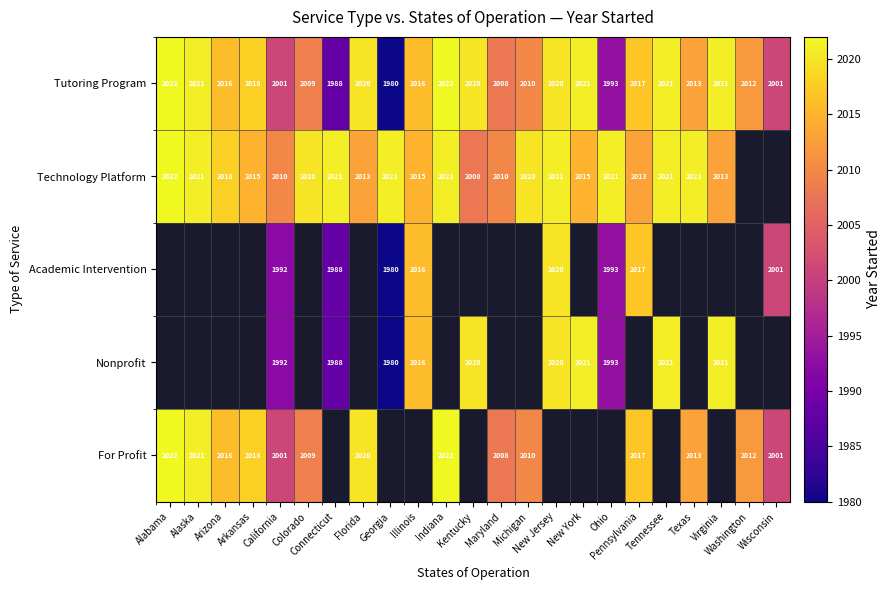

What is the maximum value for Tutoring Program?

2022